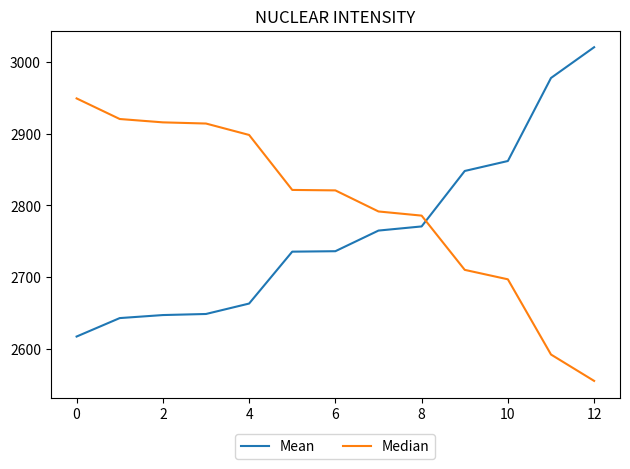

What is the greatest value displayed?

3020.7